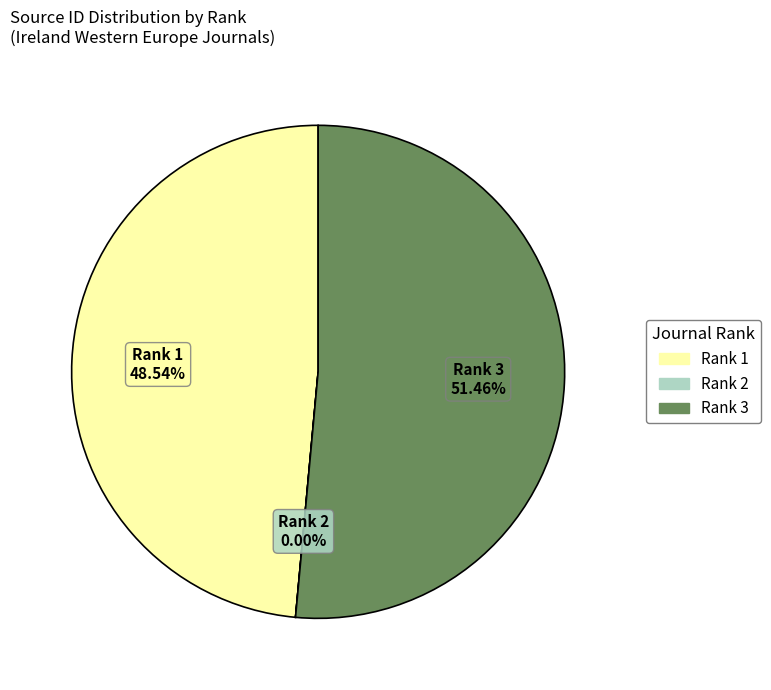

What is the majority slice?

Rank 3